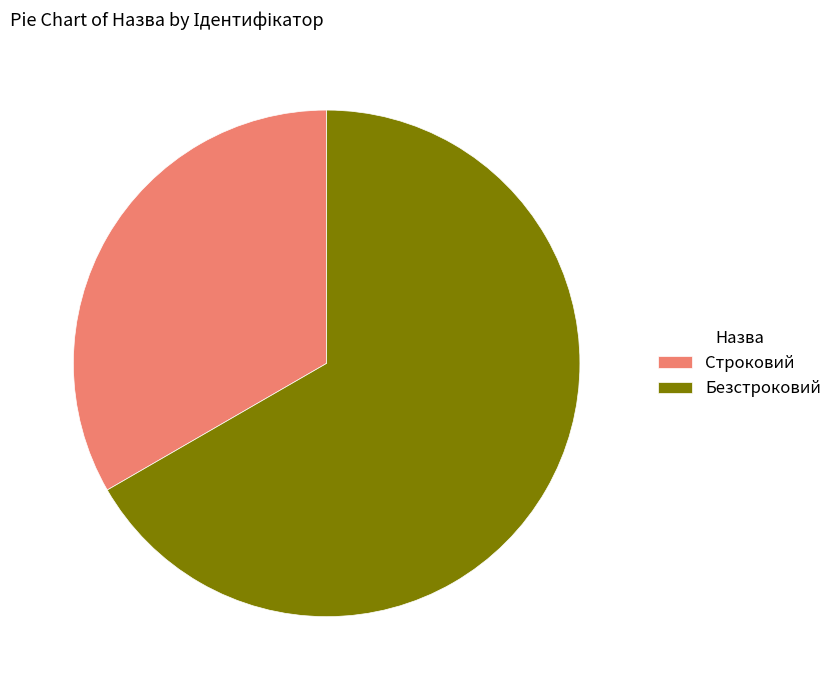

Do Строковий and Безстроковий together represent more than half of the pie?

Yes